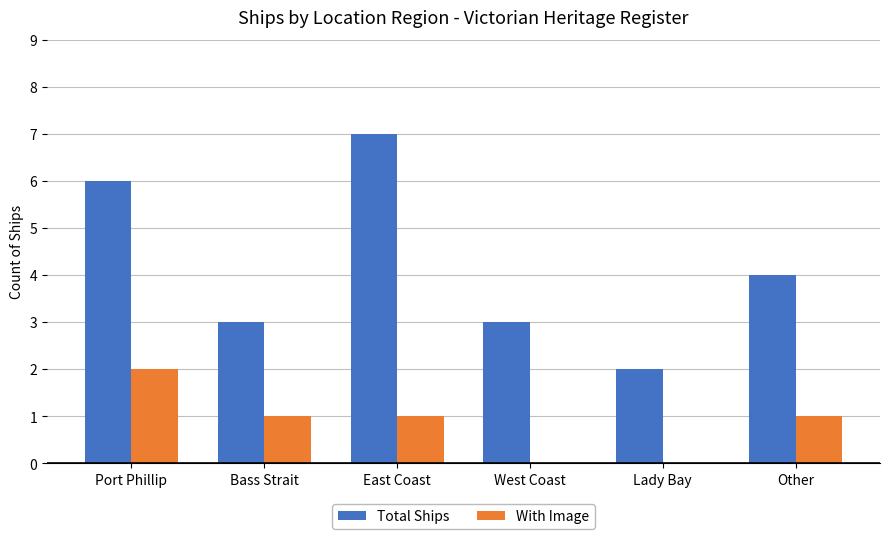

Reading right to left, what are all the values shown in this chart?

Total Ships: 4	2	3	7	3	6
With Image: 1	0	0	1	1	2